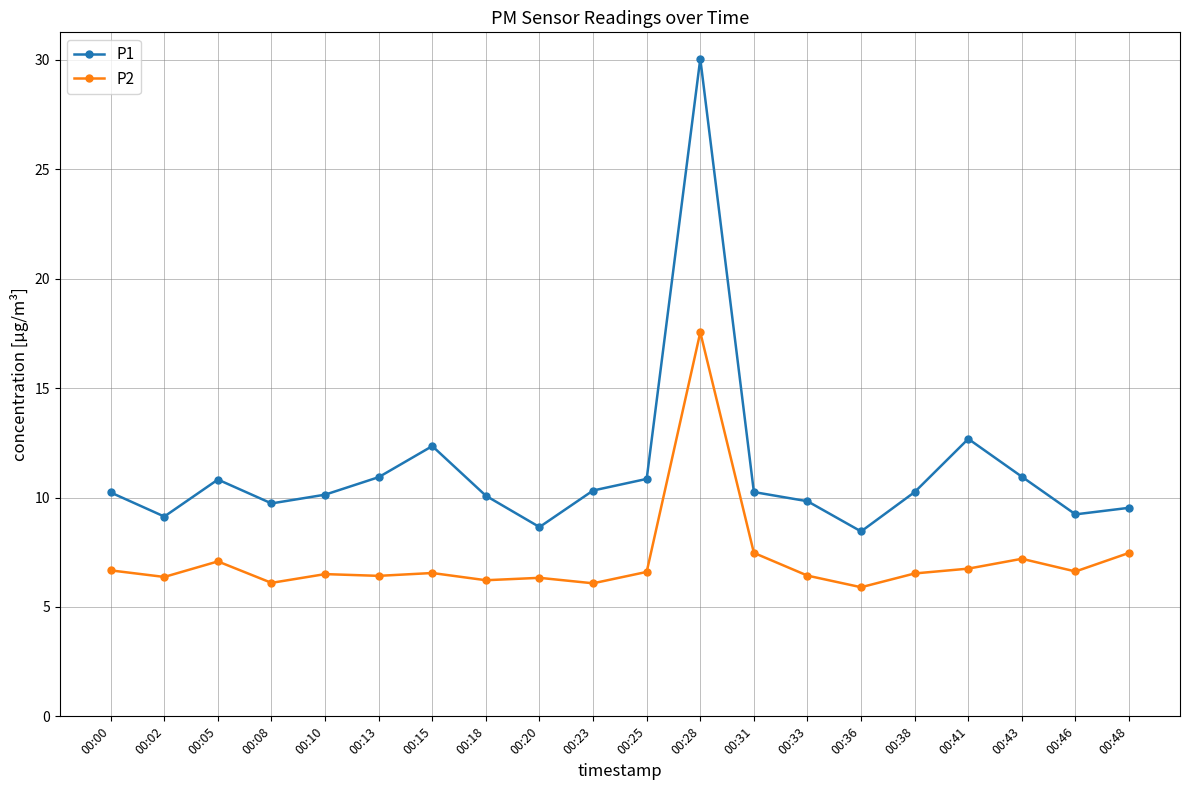

At which label does P1 first exceed 10?

00:00